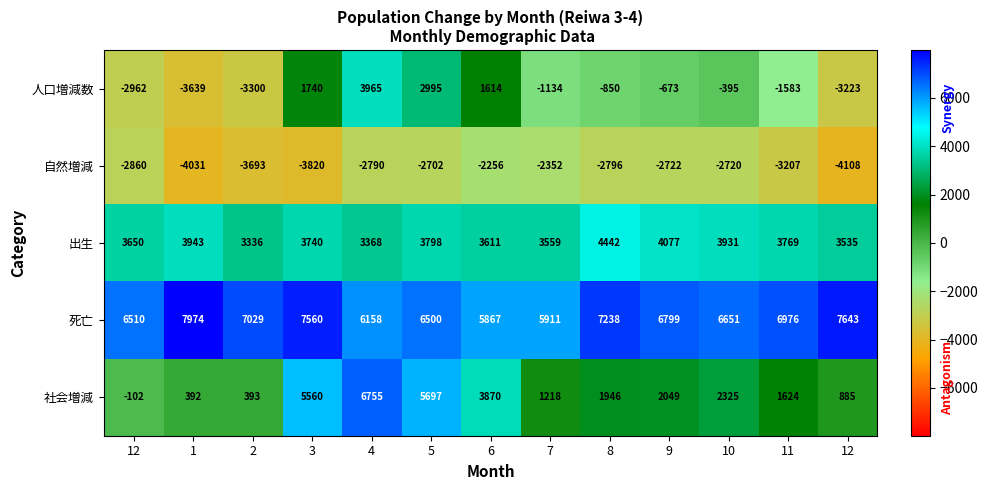

How many data points in 自然増減 are above -2796?

6